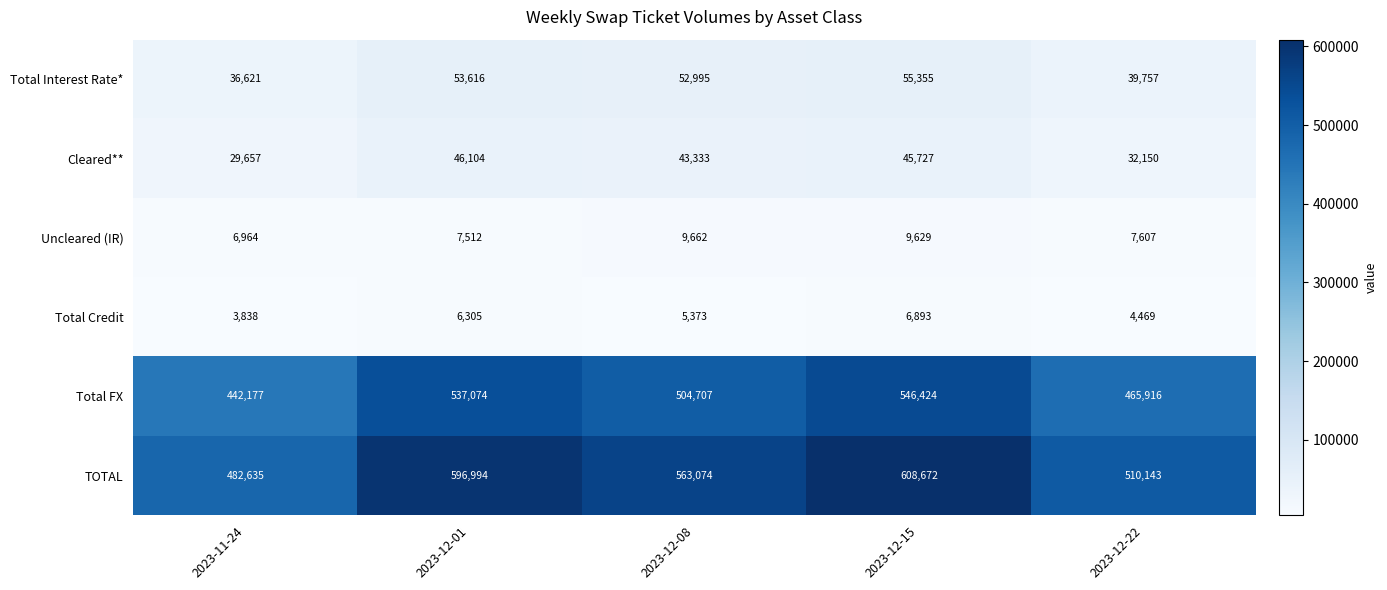

At 2023-12-15, list the series in order from smallest to largest.

Total Credit, Uncleared (IR), Cleared**, Total Interest Rate*, Total FX, TOTAL